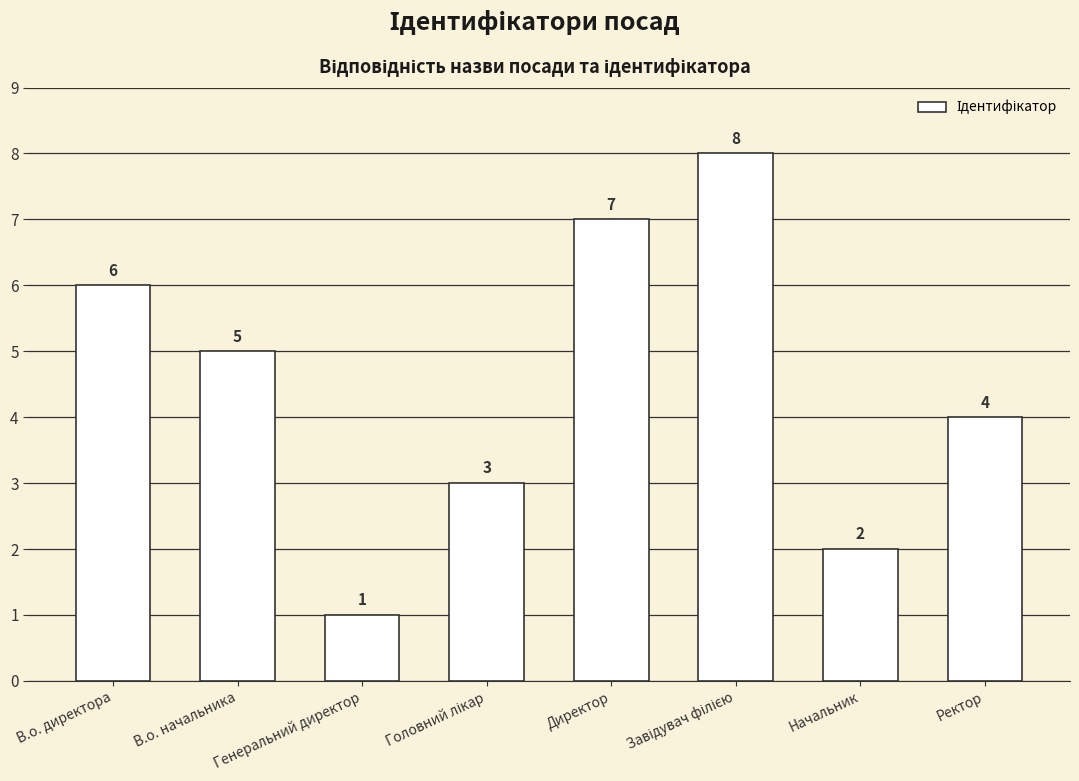

True or false: the data shows 3 at В.о. начальника.

False